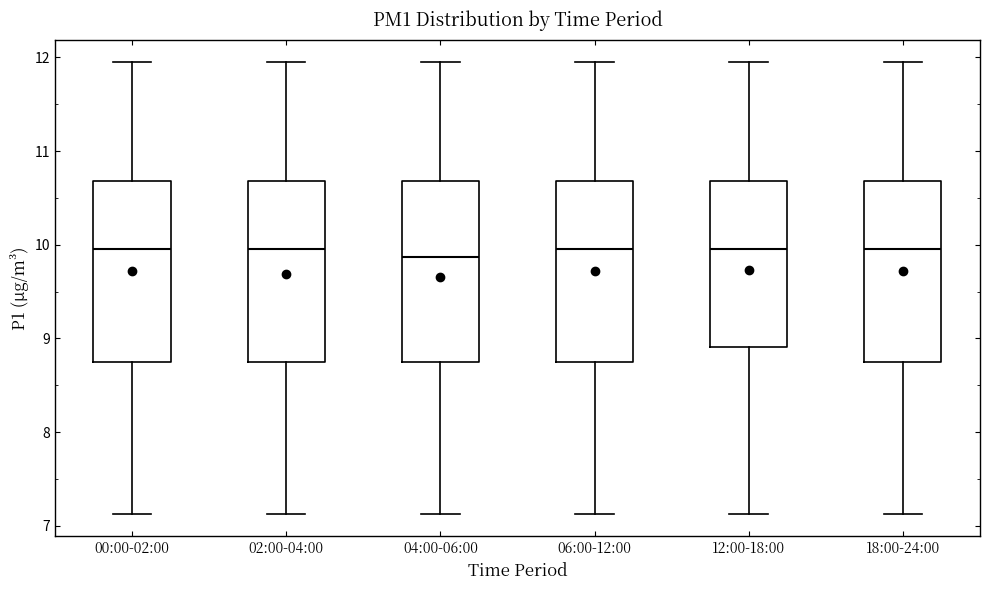

Where is the upper edge of the box for 02:00-04:00 on the y-axis? The values are not printed on the chart, so give them approximately, as read against the axis.

10.7